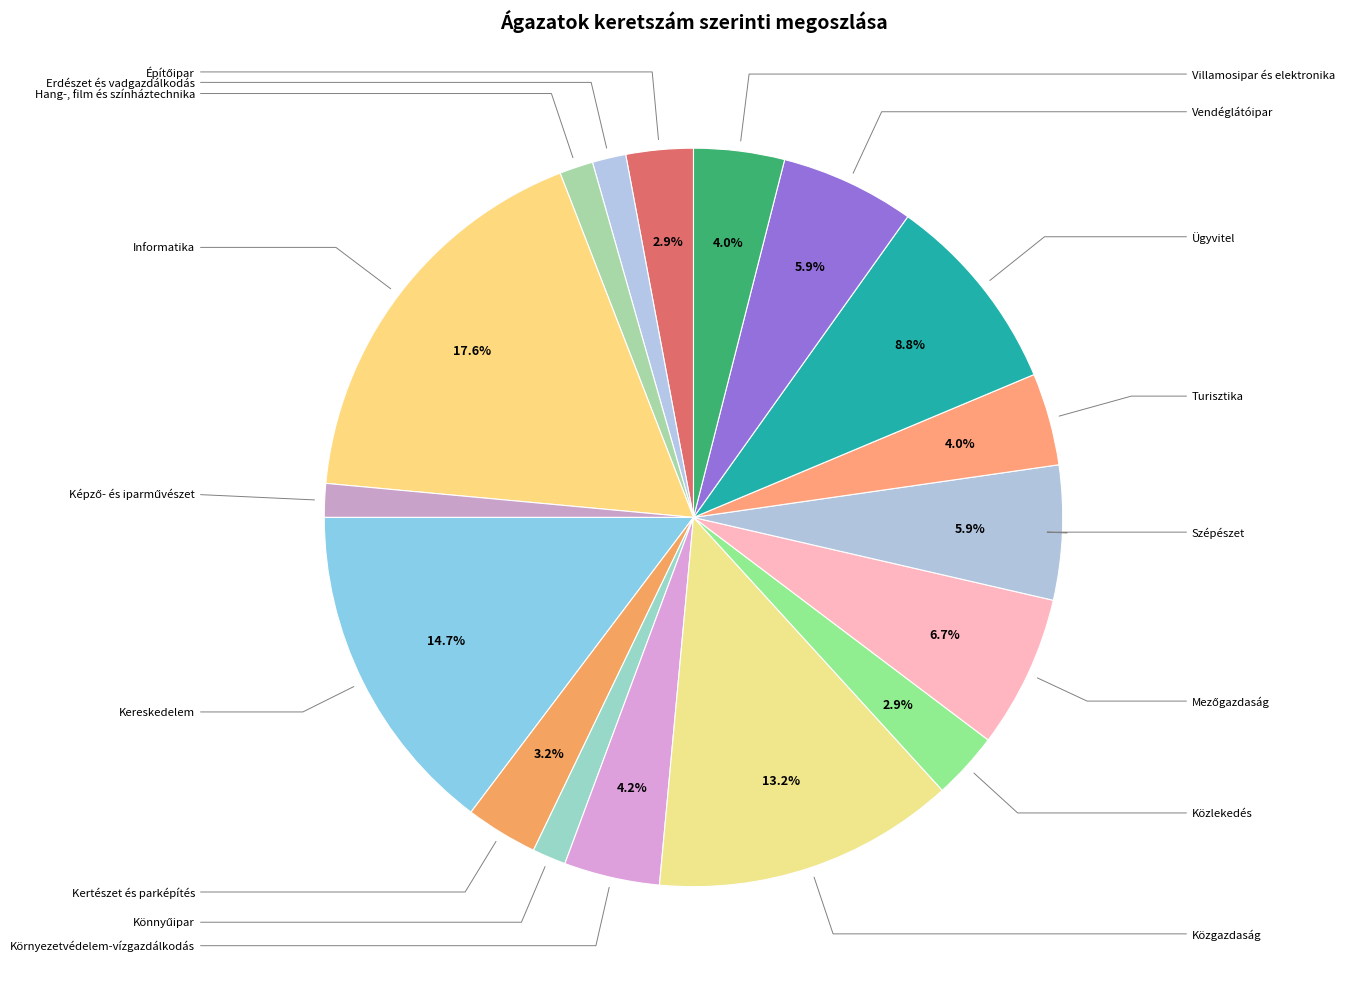

How many slices are in this pie chart?

17